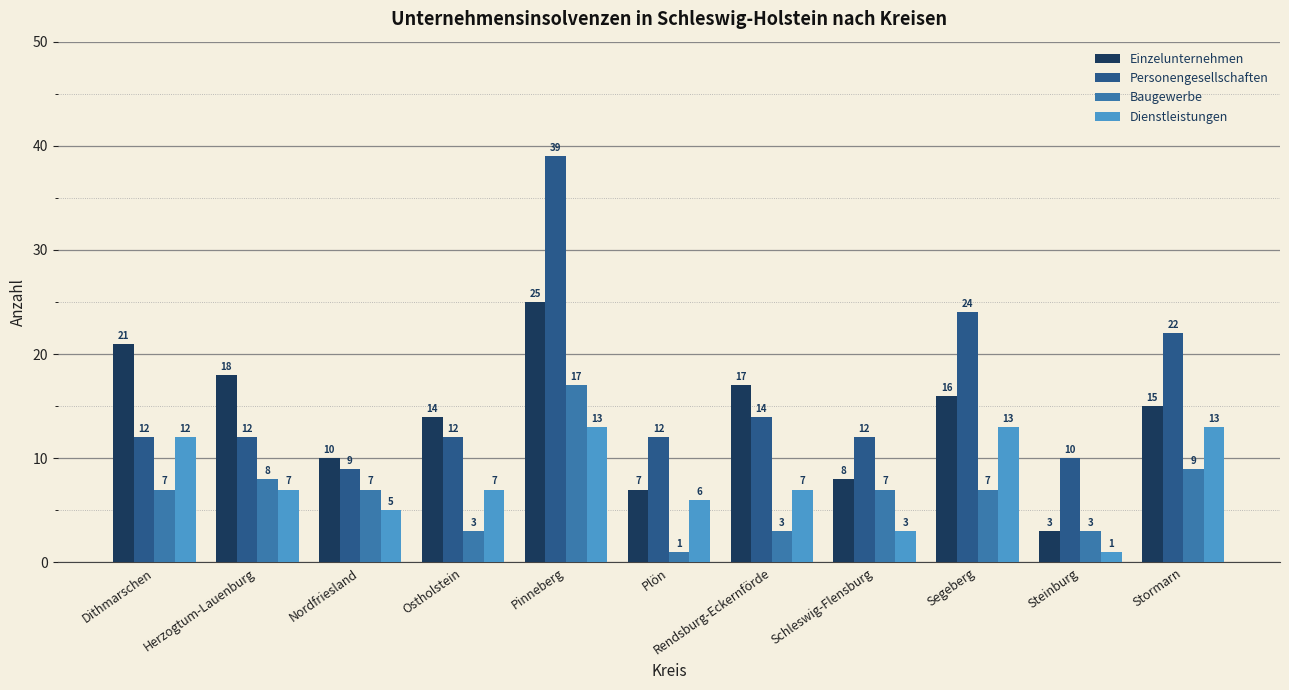

How many groups of bars are there?

11